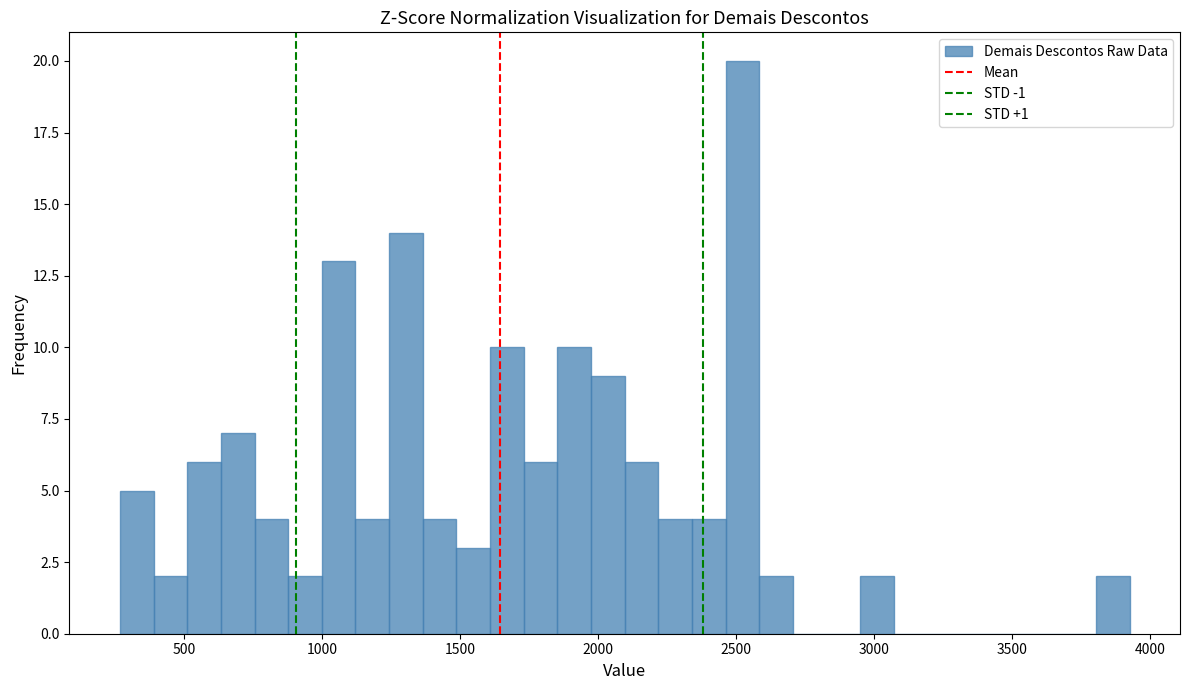

Around what value on the x-axis is the tallest bar? Give the approximate position of its centre, as read against the axis.

2500